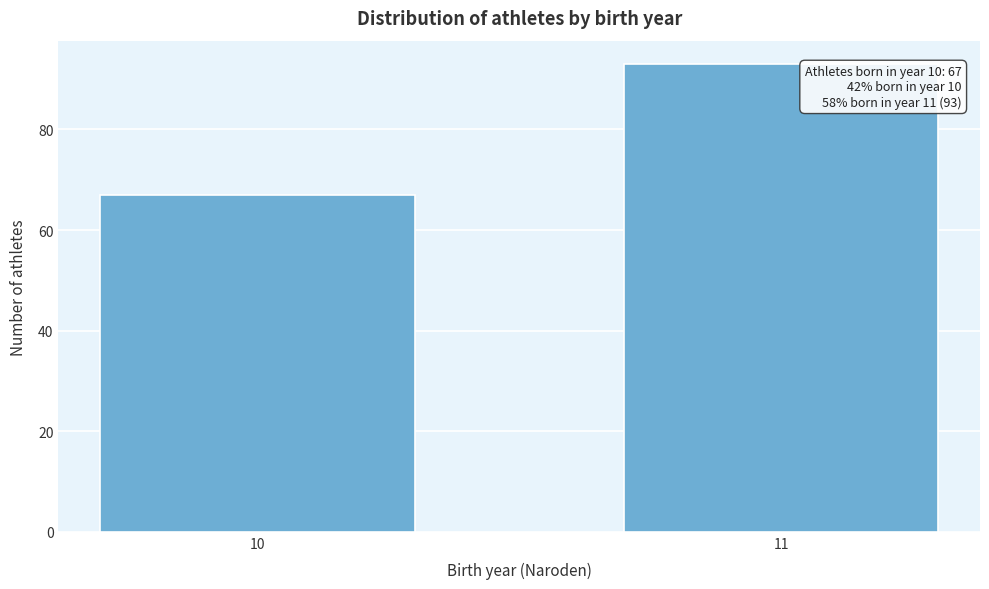

Reading right to left, extract all data points from this chart.

93	67